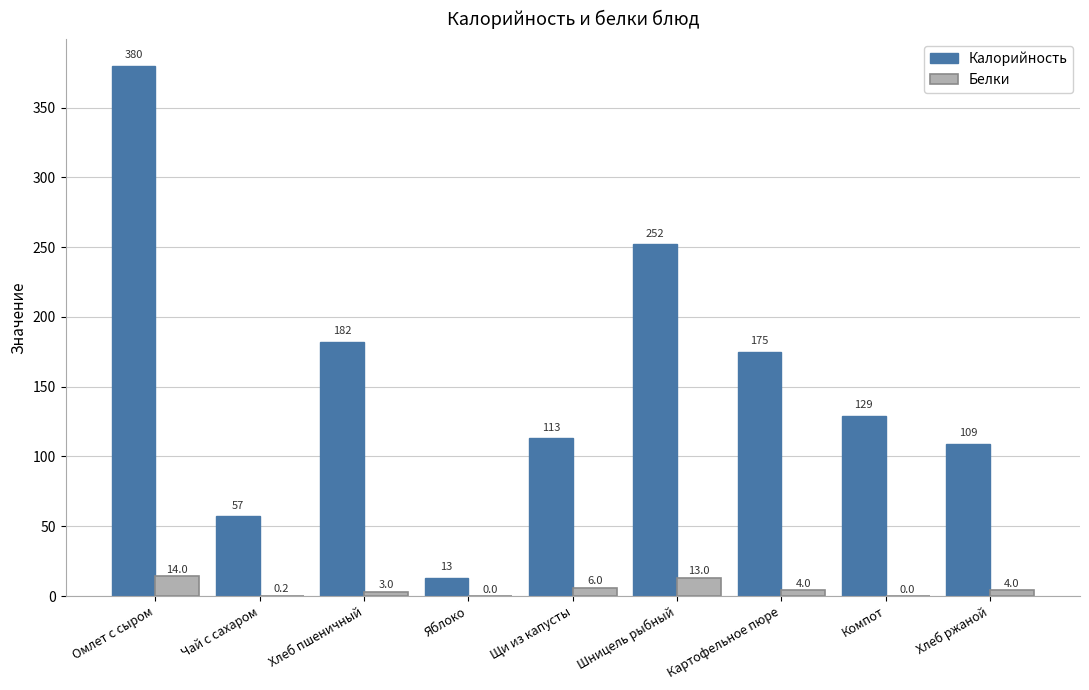

Is it true that Белки equals 14.0 at Омлет с сыром?

True